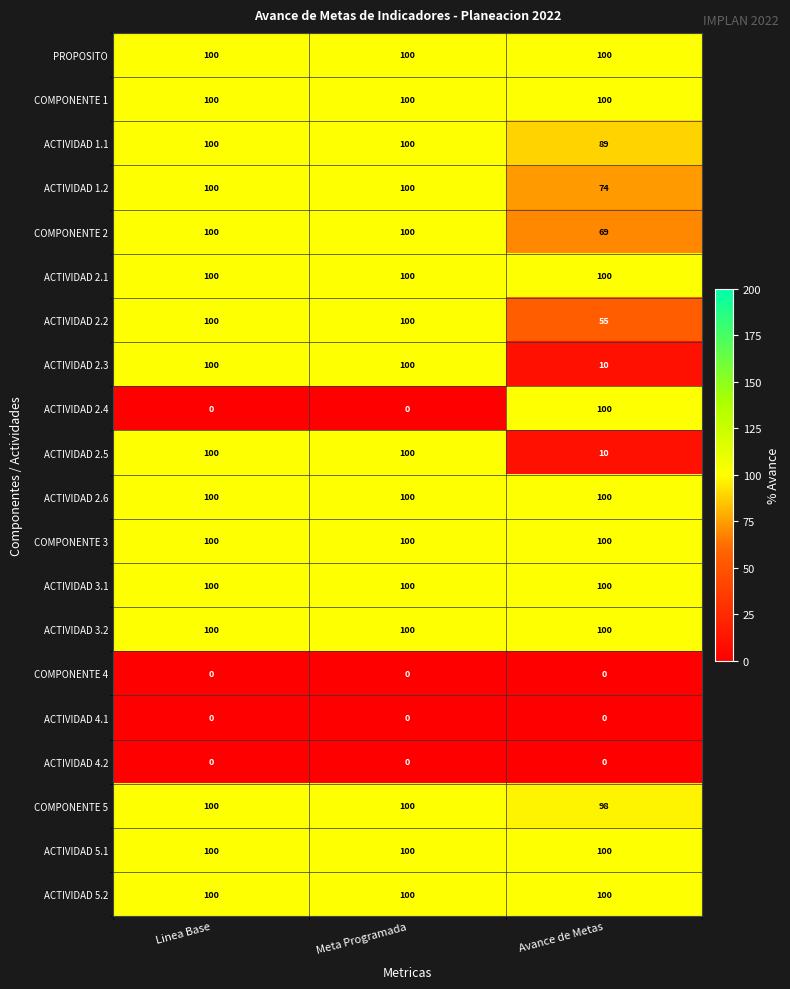

What is the spread (max minus min) of values at Meta Programada?

100